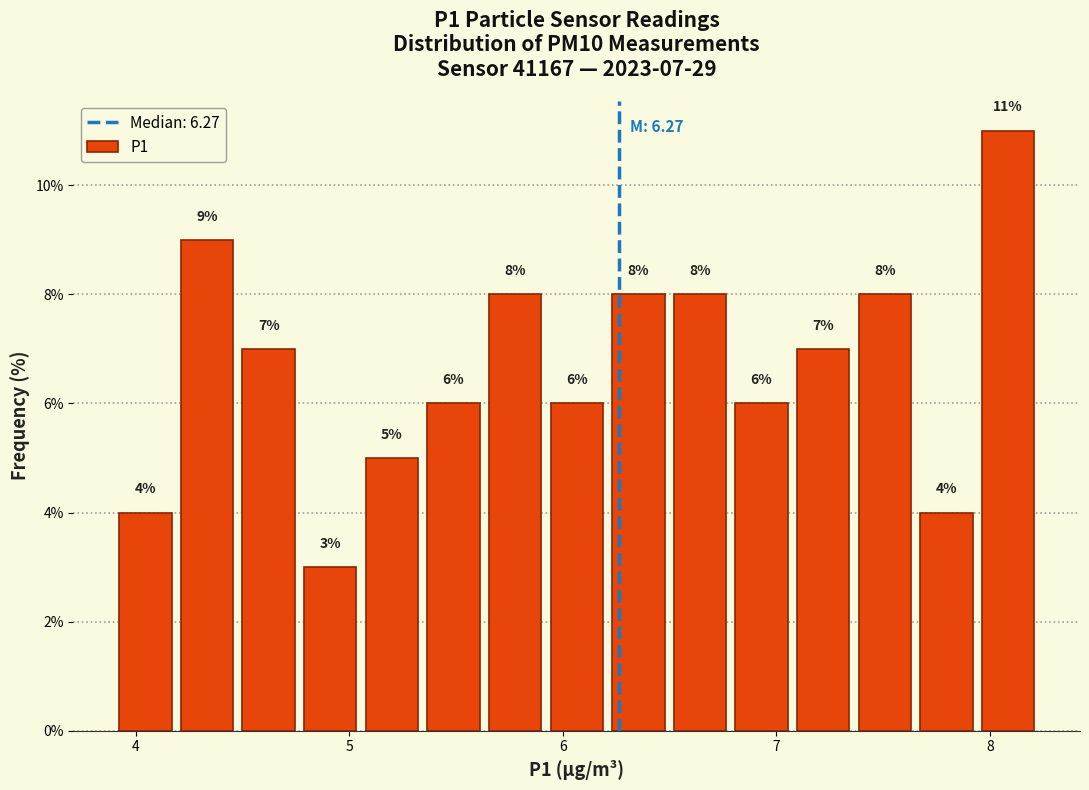

Around what value on the x-axis is the tallest bar? Give the approximate position of its centre, as read against the axis.

8.1